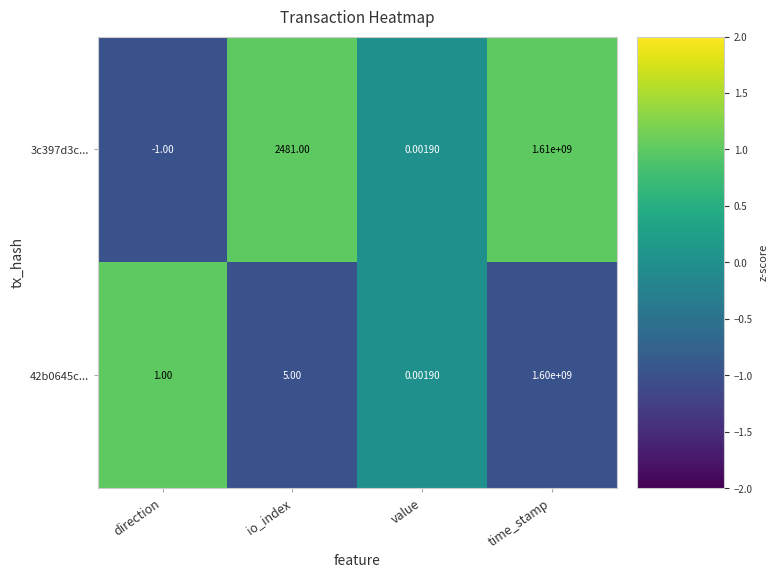

Rank the categories by 42b0645c... value from lowest to highest.

value, direction, io_index, time_stamp